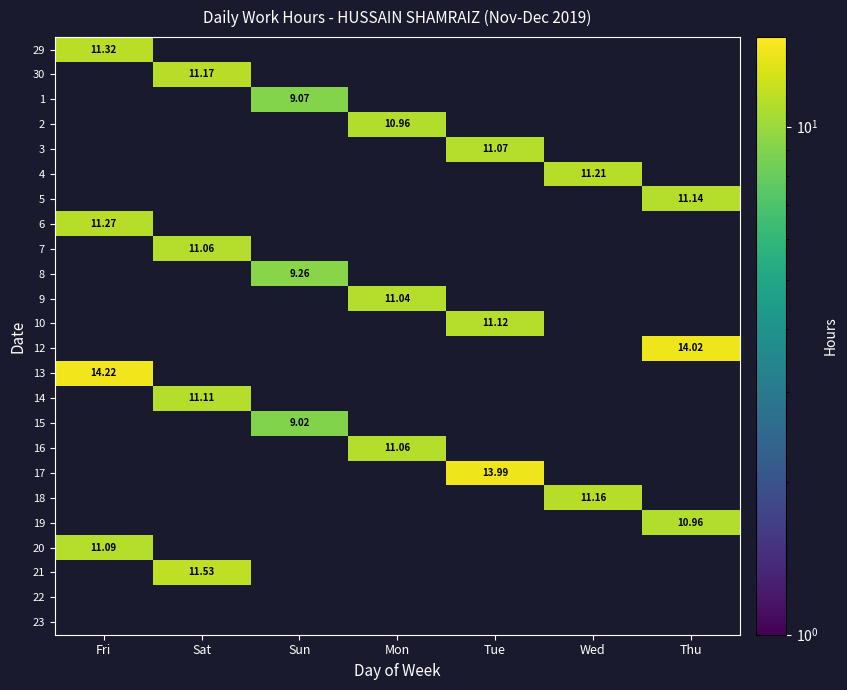

Is the value of 4 at Wed greater than the value of 13 at Fri?

No